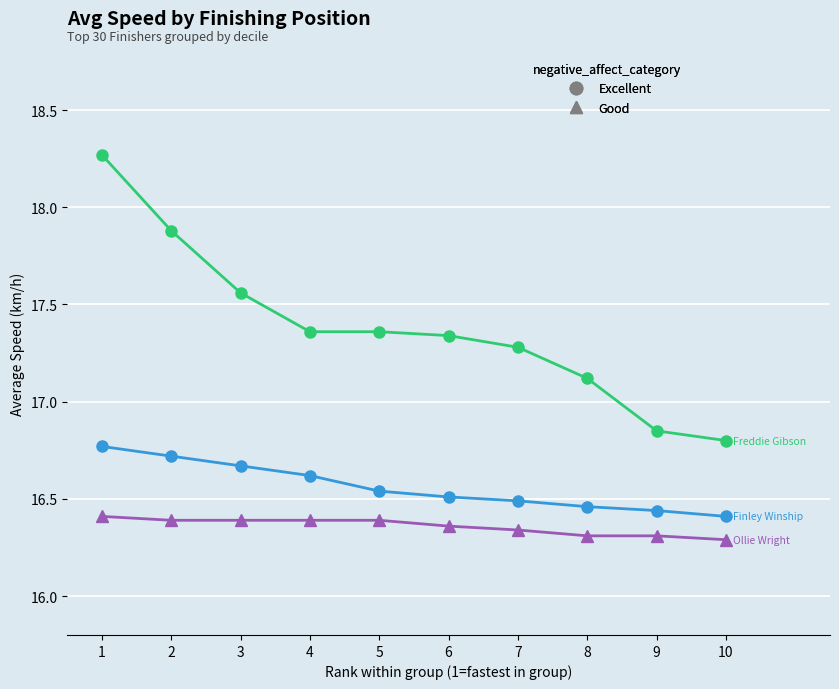

At which category is the sum across all series the highest?

1